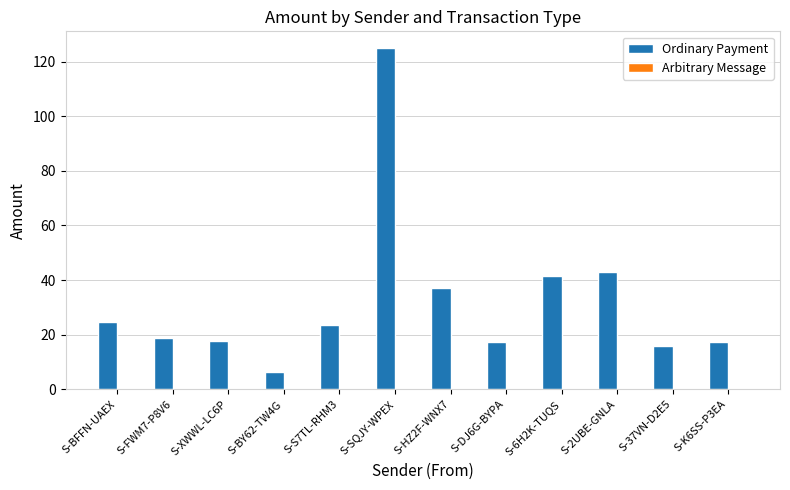

What is the ratio of the value at S-FWM7-P8V6 to the value at S-HZ2F-WNX7?

0.5